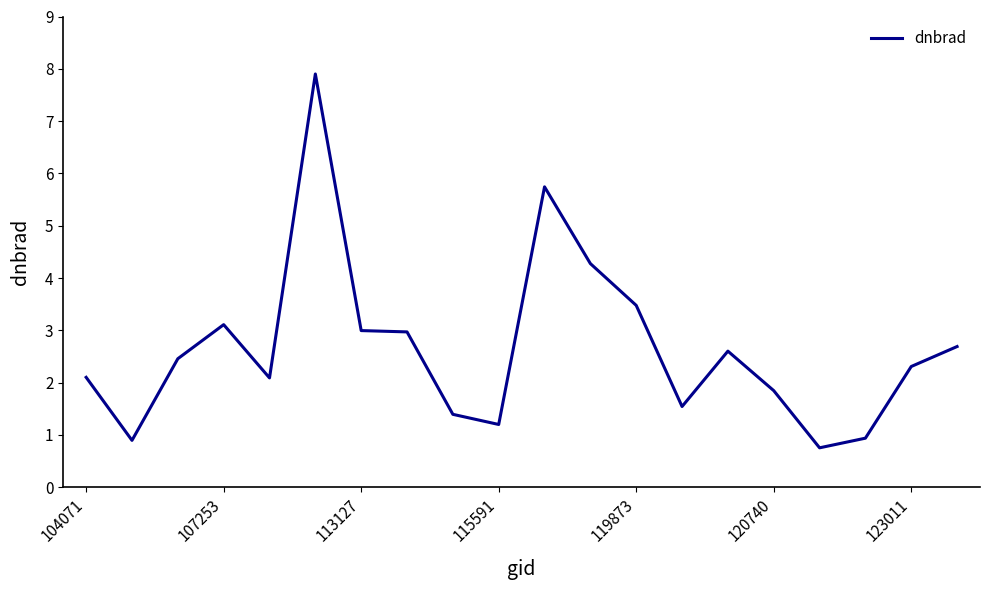

Reading left to right, extract all data points from this chart.

2.1	0.9	2.5	3.1	2.1	7.9	3.0	3.0	1.4	1.2	5.7	4.3	3.5	1.5	2.6	1.8	0.8	0.9	2.3	2.7